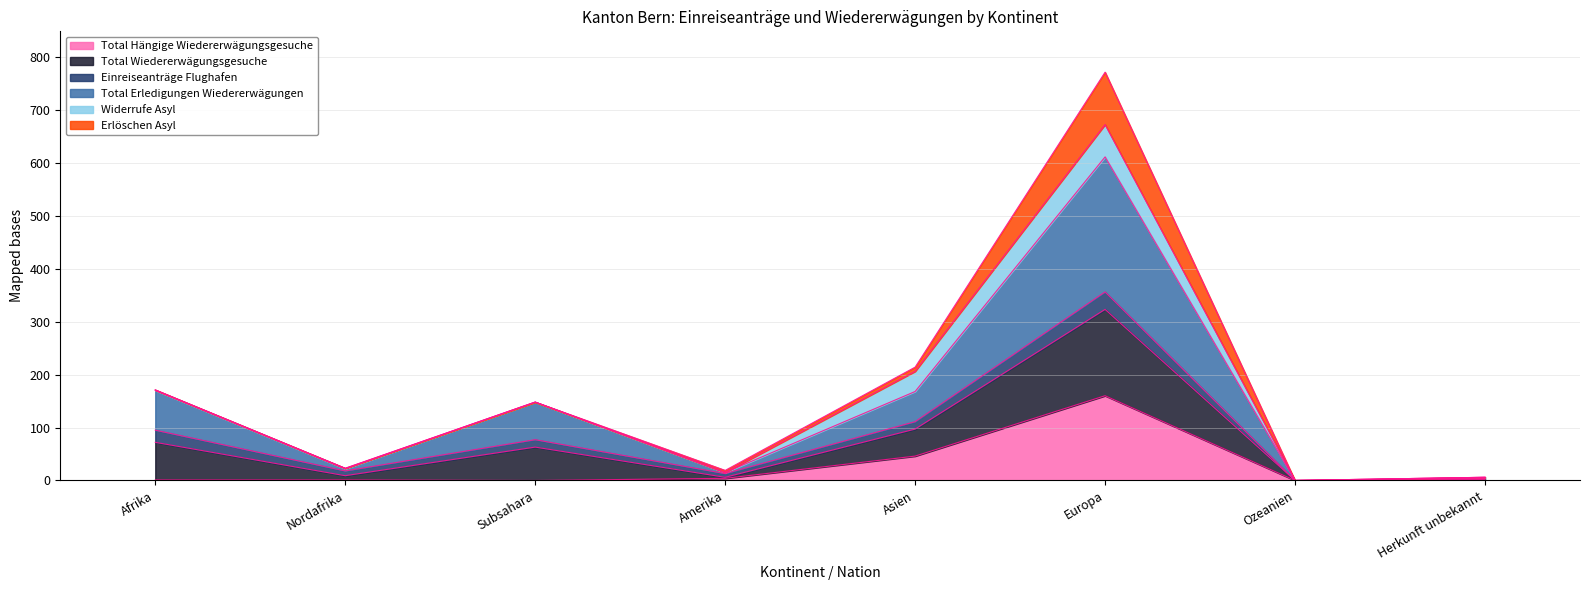

At which label does Total Erledigungen Wiedererwägungen reach its peak?

Europa